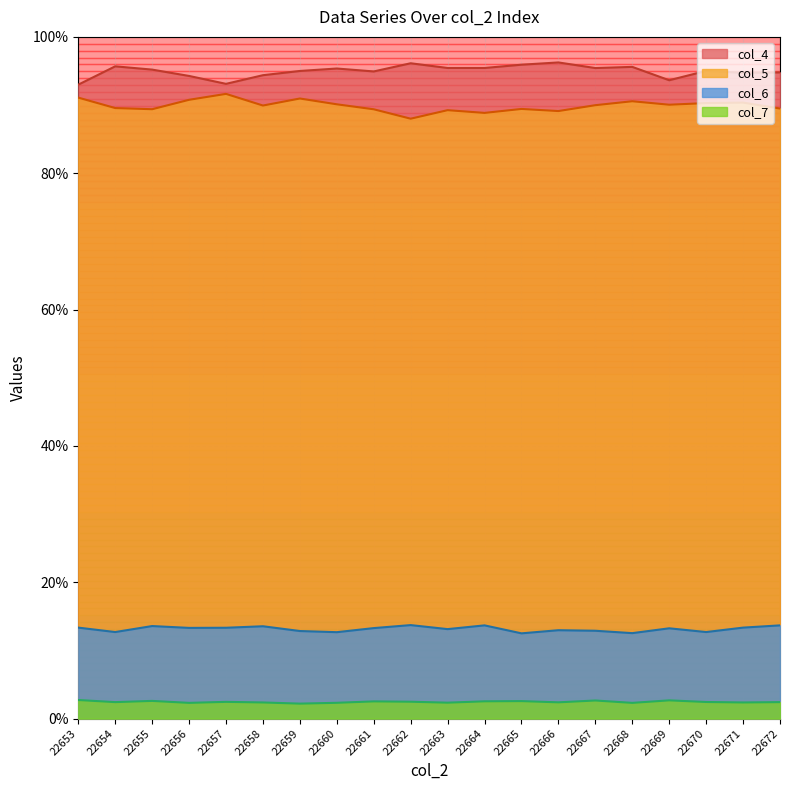

Reading left to right, transcribe all the data shown in this chart.

col_4: 22653=93.0	22654=95.7	22655=95.2	22656=94.3	22657=93.1	22658=94.4	22659=95.0	22660=95.4	22661=94.9	22662=96.1	22663=95.4	22664=95.4	22665=95.9	22666=96.2	22667=95.4	22668=95.6	22669=93.6	22670=95.0	22671=94.7	22672=94.8
col_5: 22653=91.1	22654=89.6	22655=89.4	22656=90.8	22657=91.6	22658=89.9	22659=91.0	22660=90.1	22661=89.4	22662=88.0	22663=89.2	22664=88.8	22665=89.4	22666=89.1	22667=90.0	22668=90.6	22669=90.0	22670=90.3	22671=90.4	22672=89.5
col_6: 22653=13.3	22654=12.7	22655=13.6	22656=13.3	22657=13.3	22658=13.5	22659=12.8	22660=12.7	22661=13.3	22662=13.7	22663=13.1	22664=13.7	22665=12.5	22666=13.0	22667=12.9	22668=12.5	22669=13.2	22670=12.7	22671=13.3	22672=13.7
col_7: 22653=2.7	22654=2.4	22655=2.6	22656=2.3	22657=2.5	22658=2.4	22659=2.2	22660=2.3	22661=2.5	22662=2.5	22663=2.3	22664=2.5	22665=2.6	22666=2.4	22667=2.6	22668=2.3	22669=2.7	22670=2.4	22671=2.4	22672=2.4